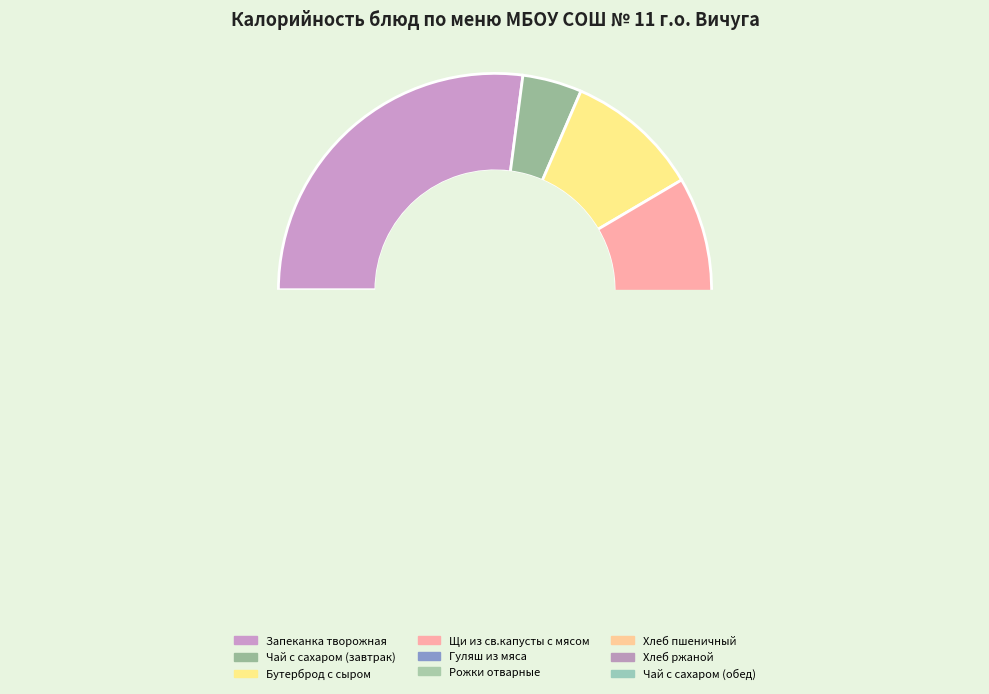

The Хлеб ржаной slice represents 4% of the pie. True or false?

True